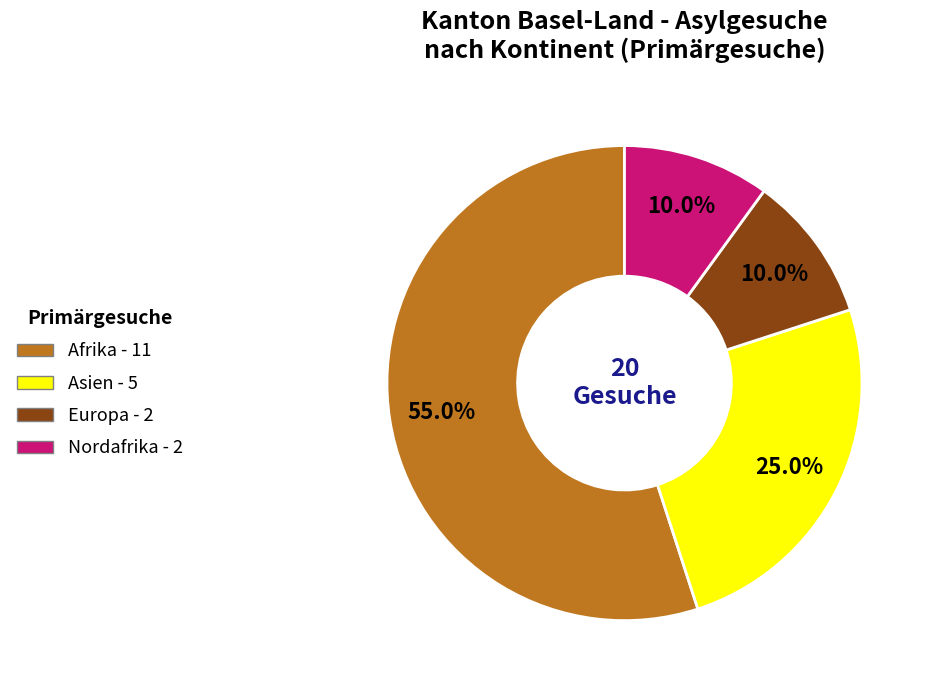

To the nearest percent, what is the difference between the Nordafrika and Afrika slice percentages?

45%